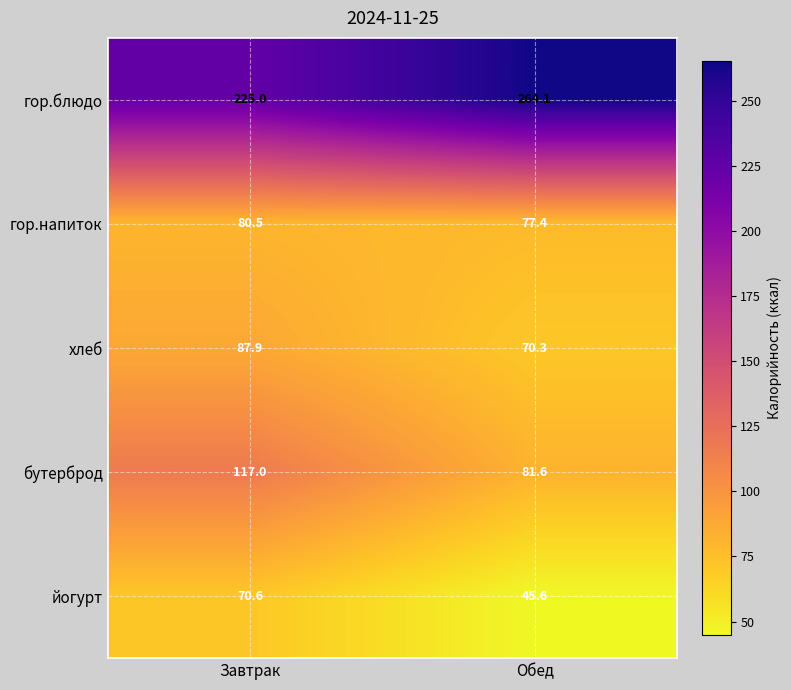

At how many categories does at least one series exceed 98?

2